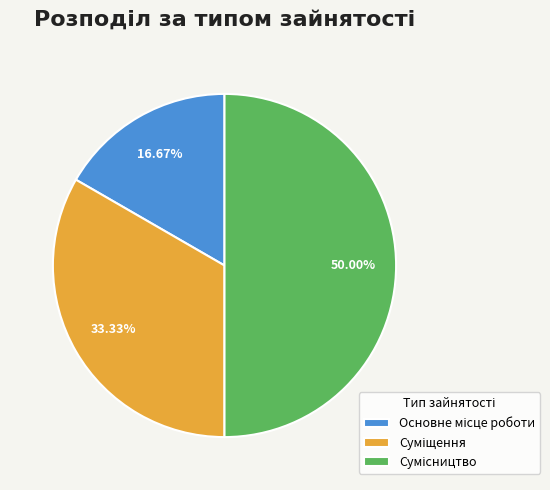

How many segments does this pie chart have?

3